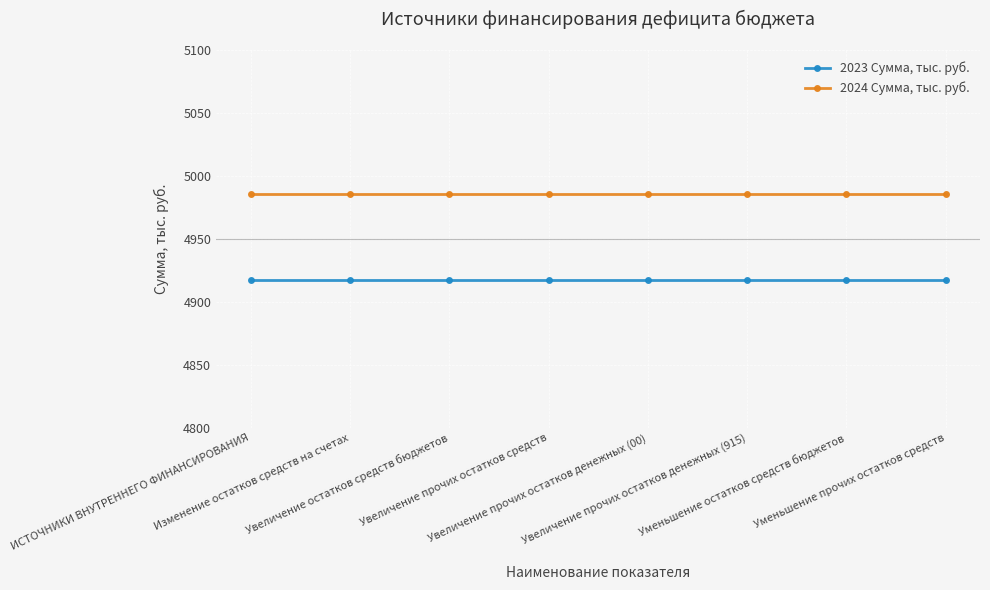

True or false: 2023 Сумма, тыс. руб. and 2024 Сумма, тыс. руб. cross at least once.

False